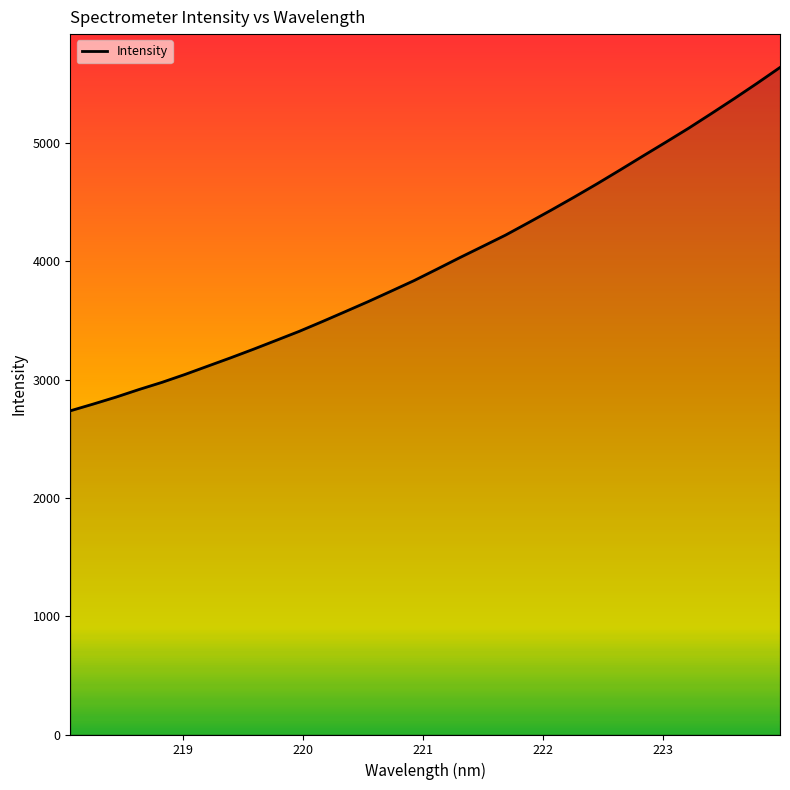

What is the difference between the maximum and minimum values?

2903.1